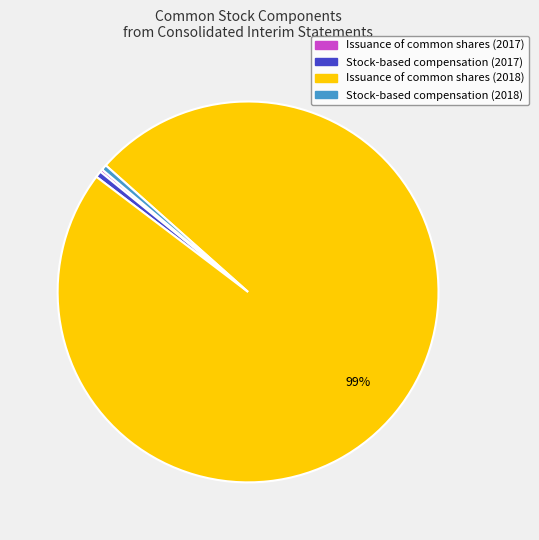

Is there any slice that represents more than half of the pie?

Yes